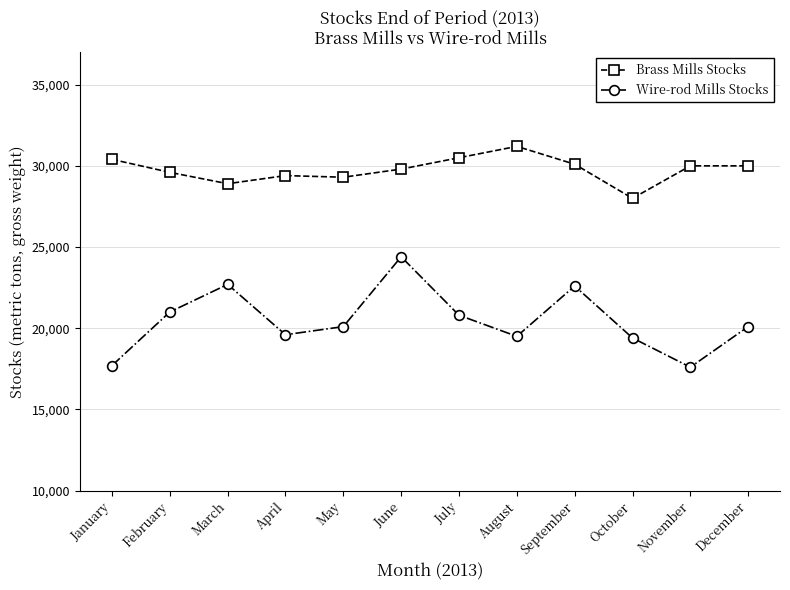

True or false: Wire-rod Mills Stocks has more than 1 points higher than both neighbors.

True